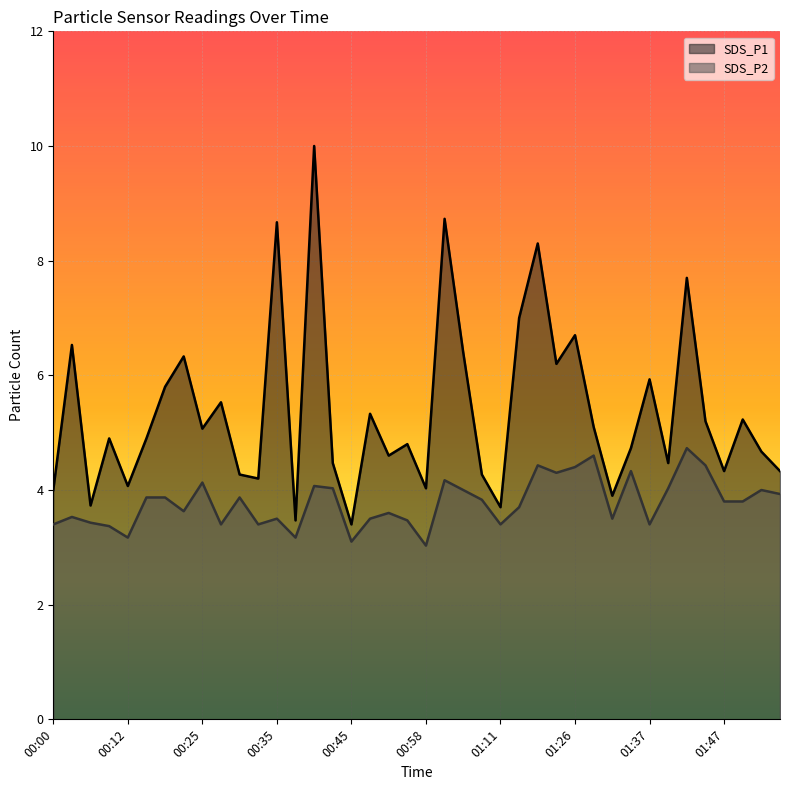

Which category has the lowest value across all series?

00:58